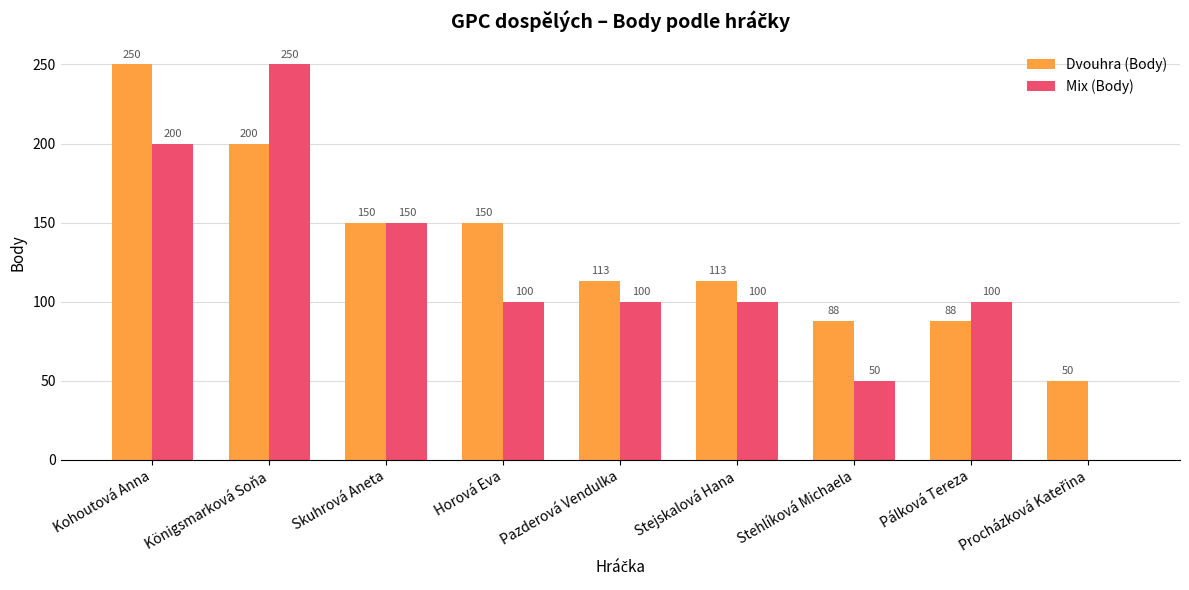

At which label does Dvouhra (Body) reach its peak?

Kohoutová Anna